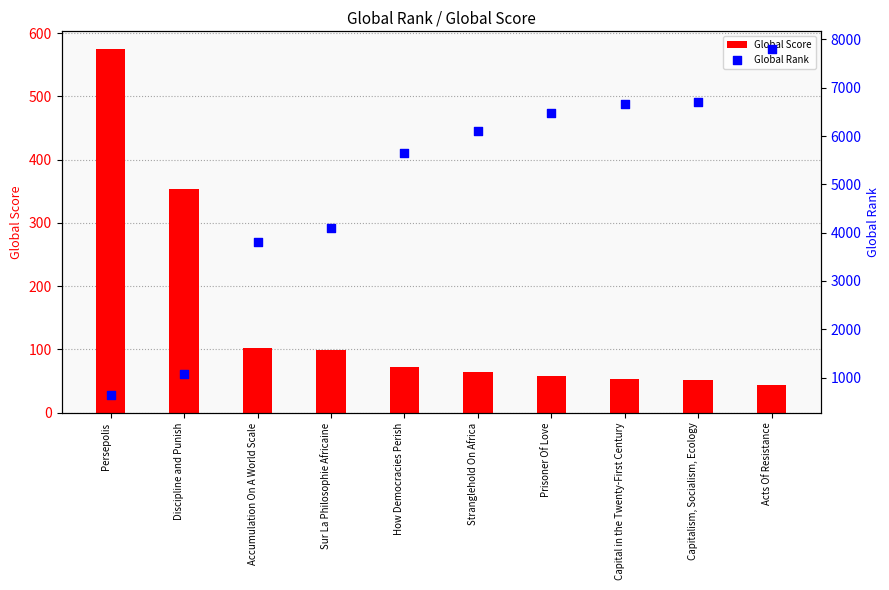

At how many categories does at least one series exceed 5855?

5